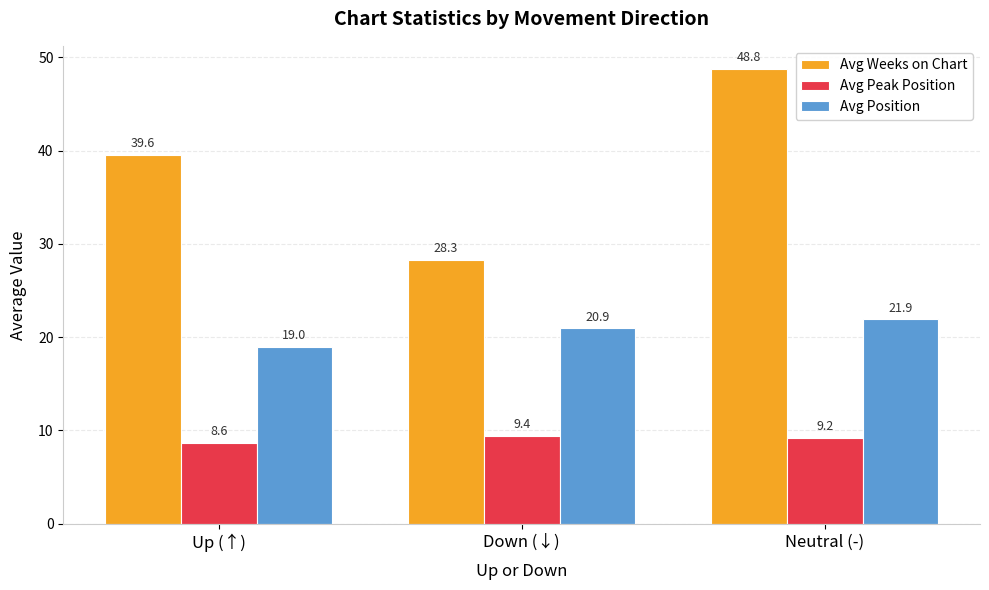

What is the minimum value shown in the chart?

8.6